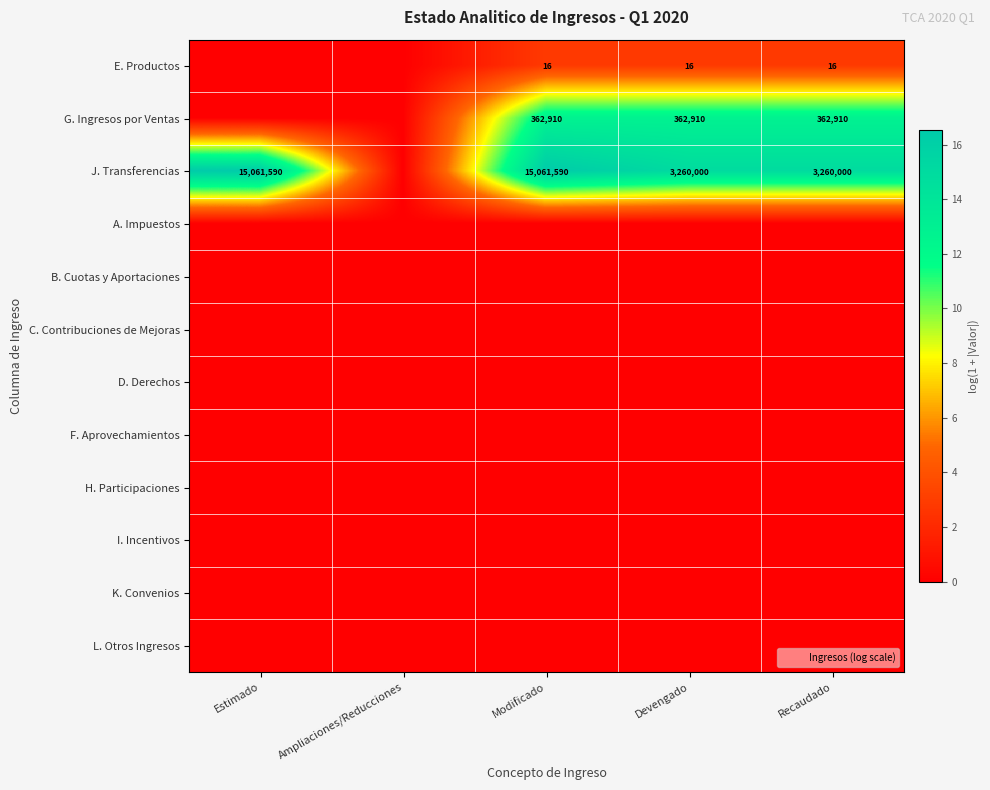

How many categories are shown in the chart?

5